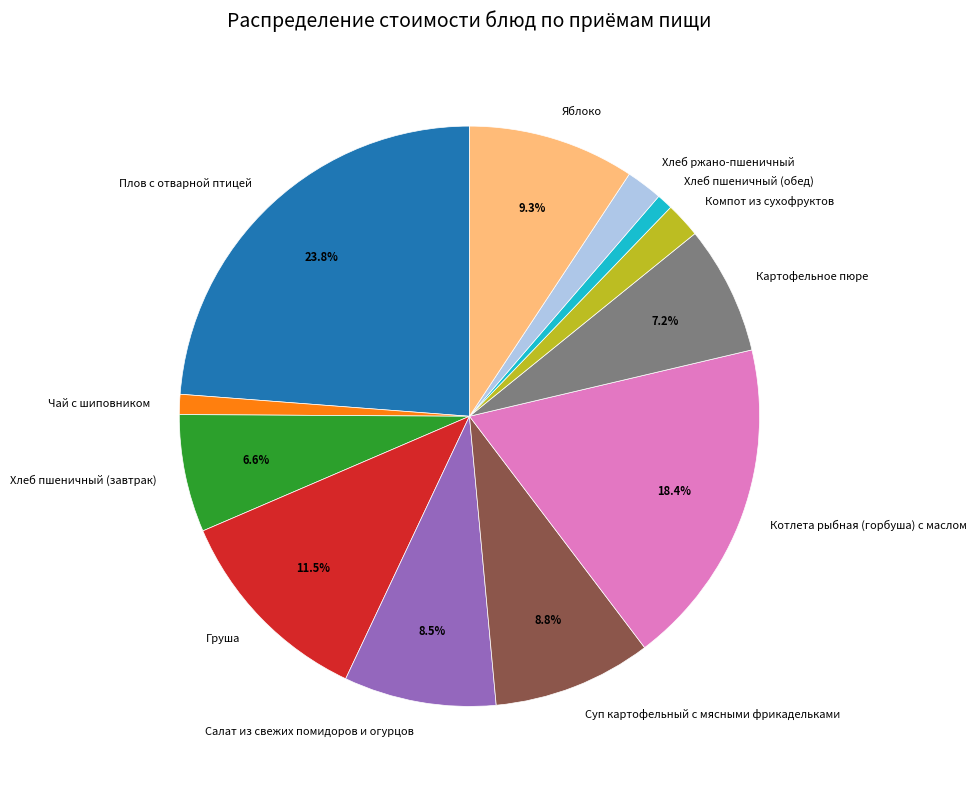

What percentage is the Плов с отварной птицей slice, to the nearest percent?

24%